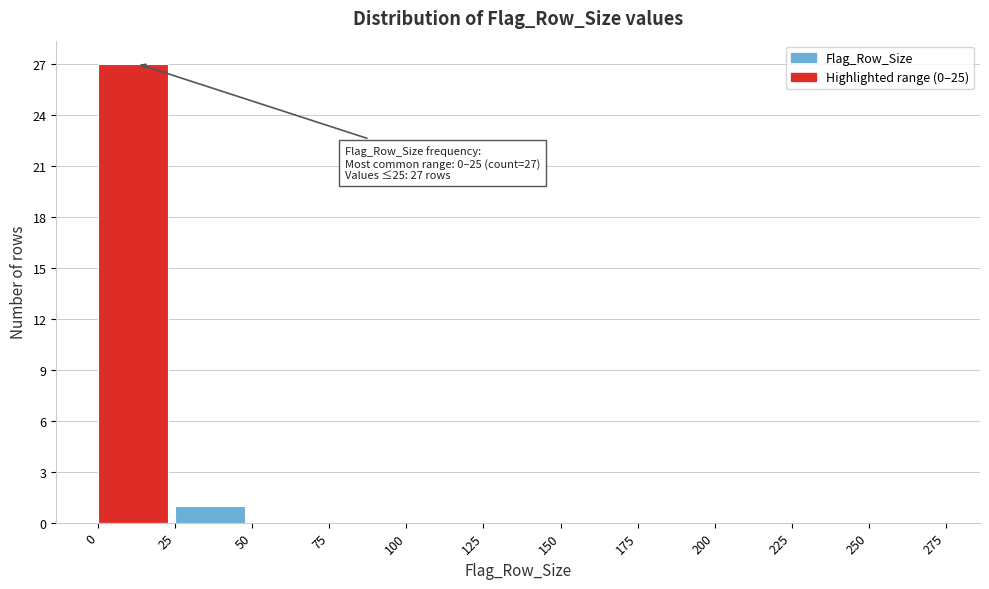

Which range on the x-axis has the tallest bar?

0 to 25